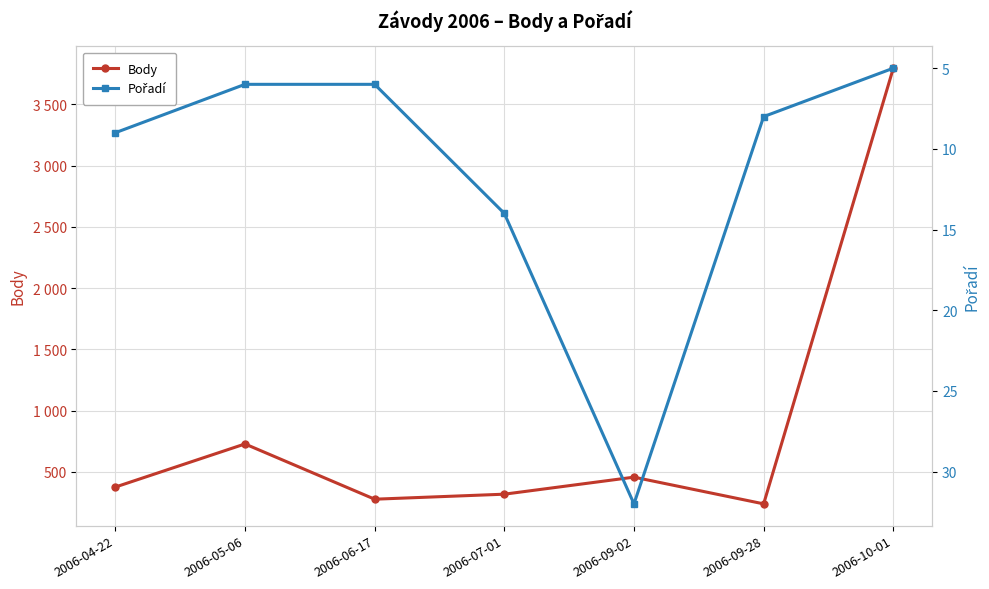

True or false: Pořadí and Body intersect in this chart.

False